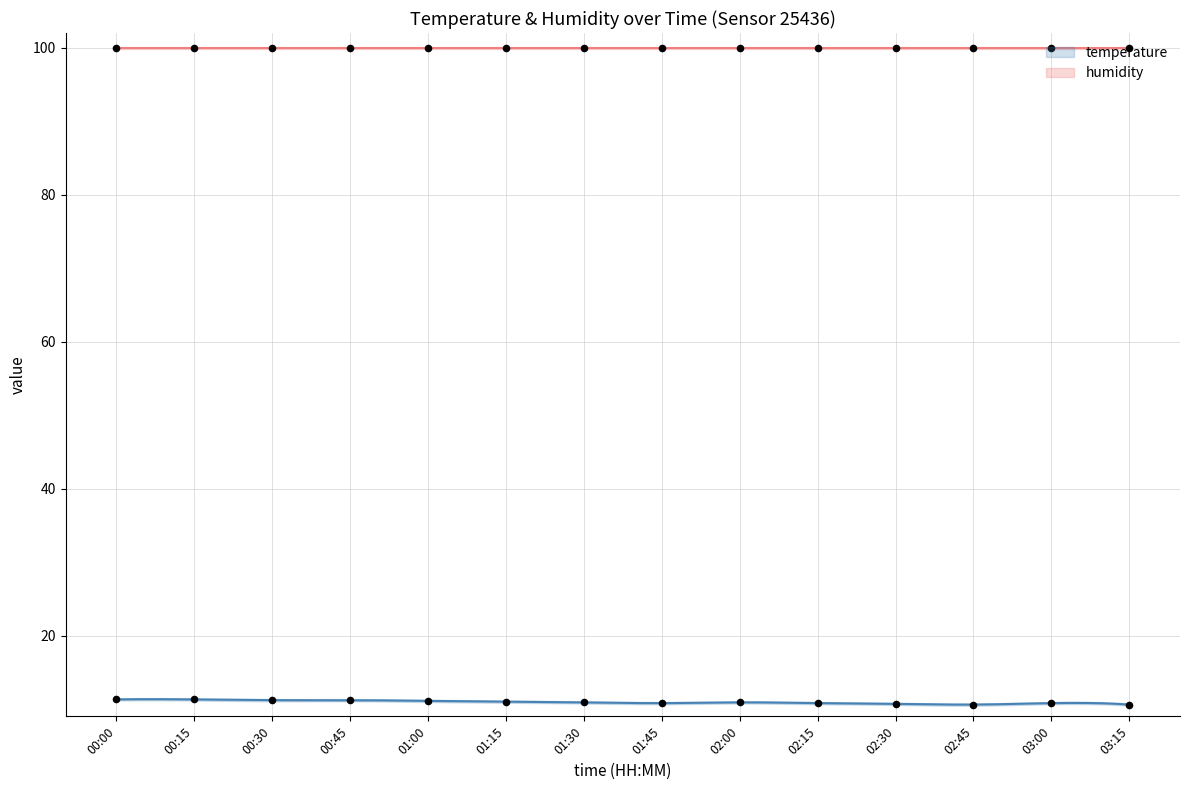

What is the change in value from 00:15 to 01:15?

-0.3